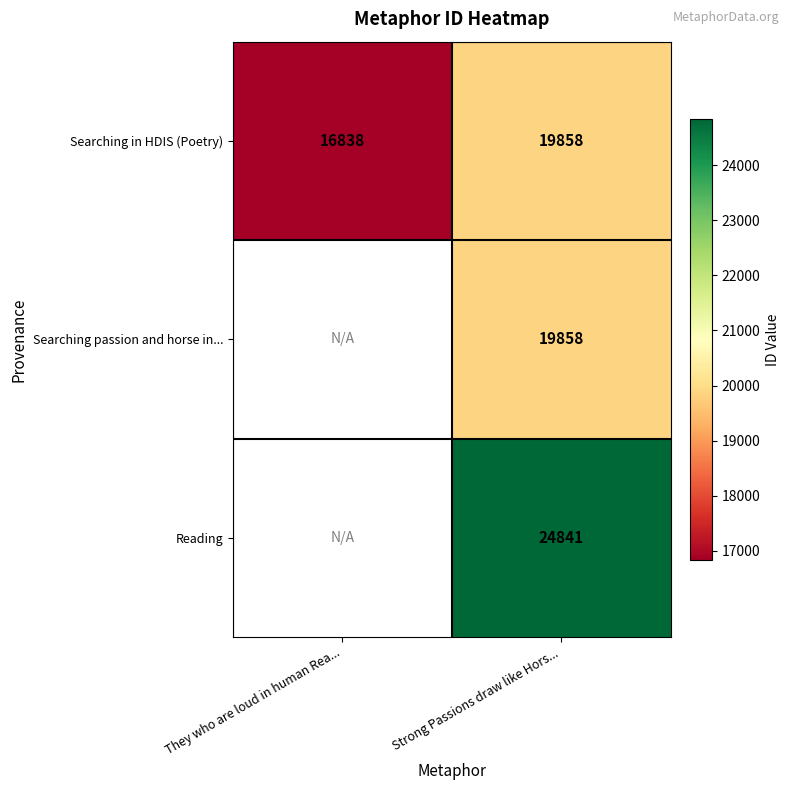

What is the spread (max minus min) of values at Strong Passions draw like Hors...?

4983